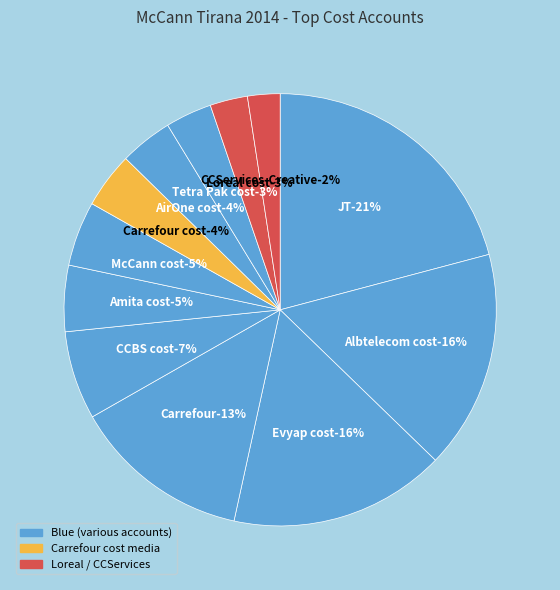

To the nearest percent, what percentage of the pie is Tetra Pak cost?

3%